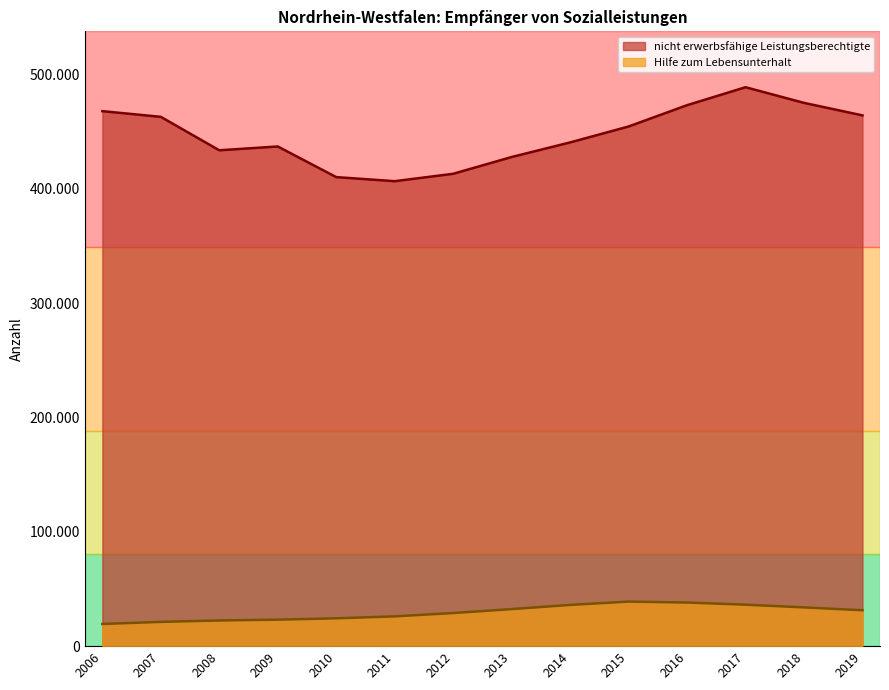

At which category is the sum across all series the highest?

2017